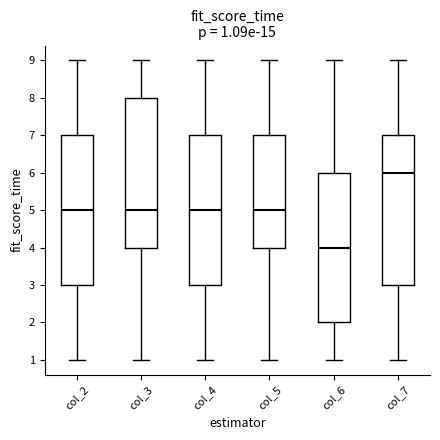

Which box has the lowest median line?

col_6